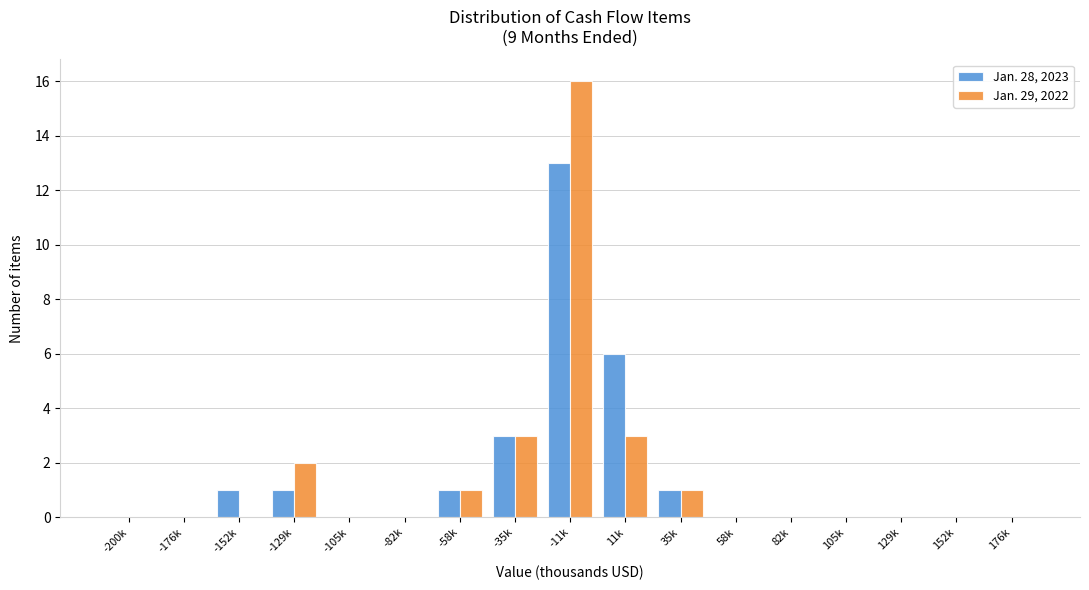

What is the total value across all series at -35k?

6